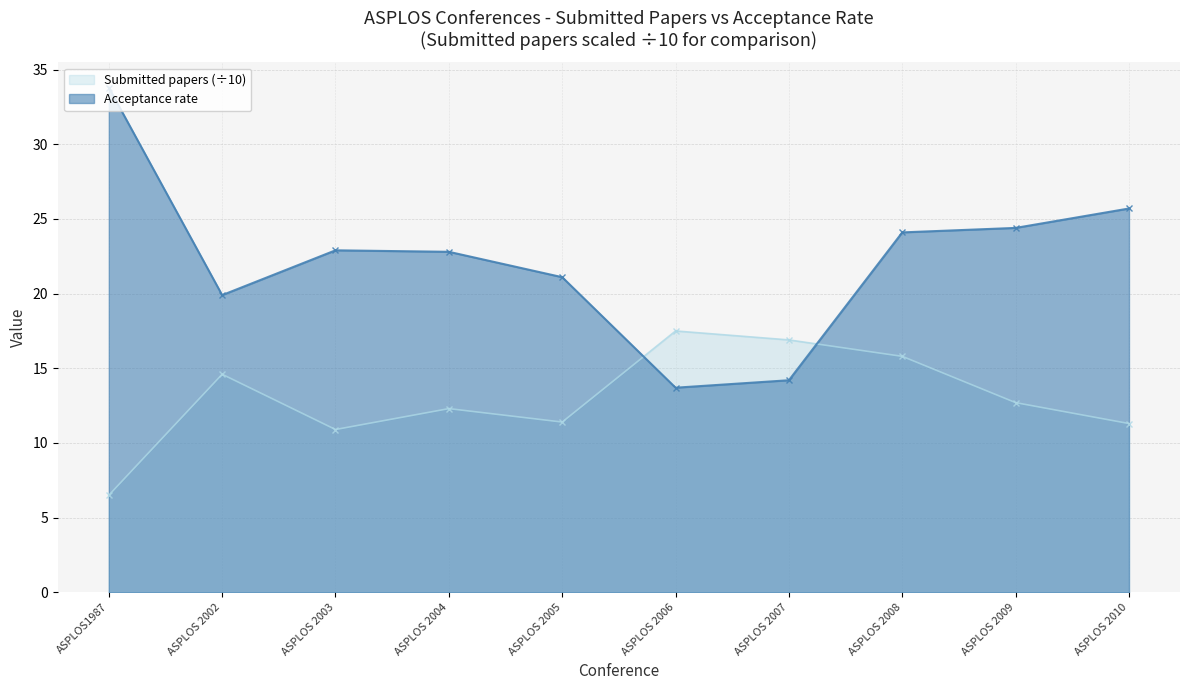

True or false: Acceptance rate has a value of 9.1 at ASPLOS 2004.

False